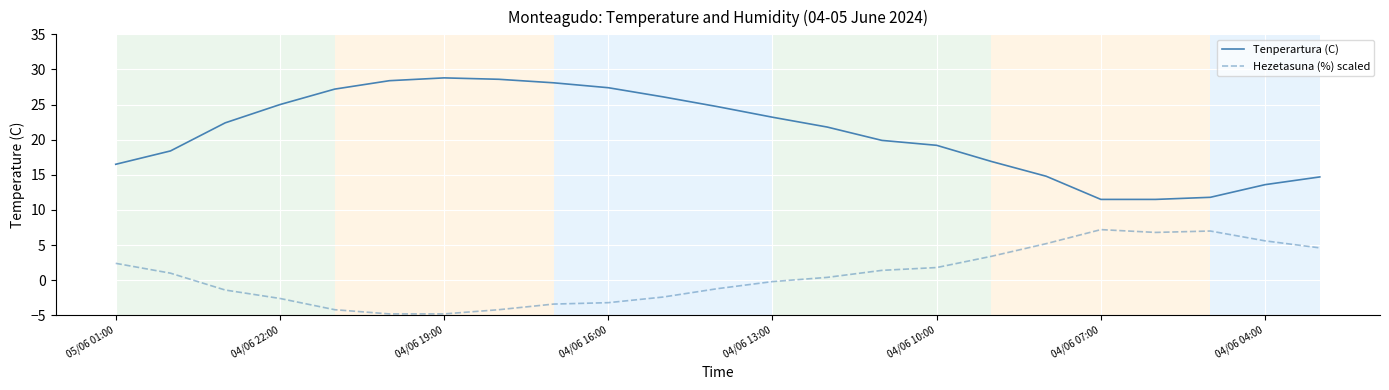

True or false: Tenperartura (C) and Hezetasuna (%) scaled intersect in this chart.

False